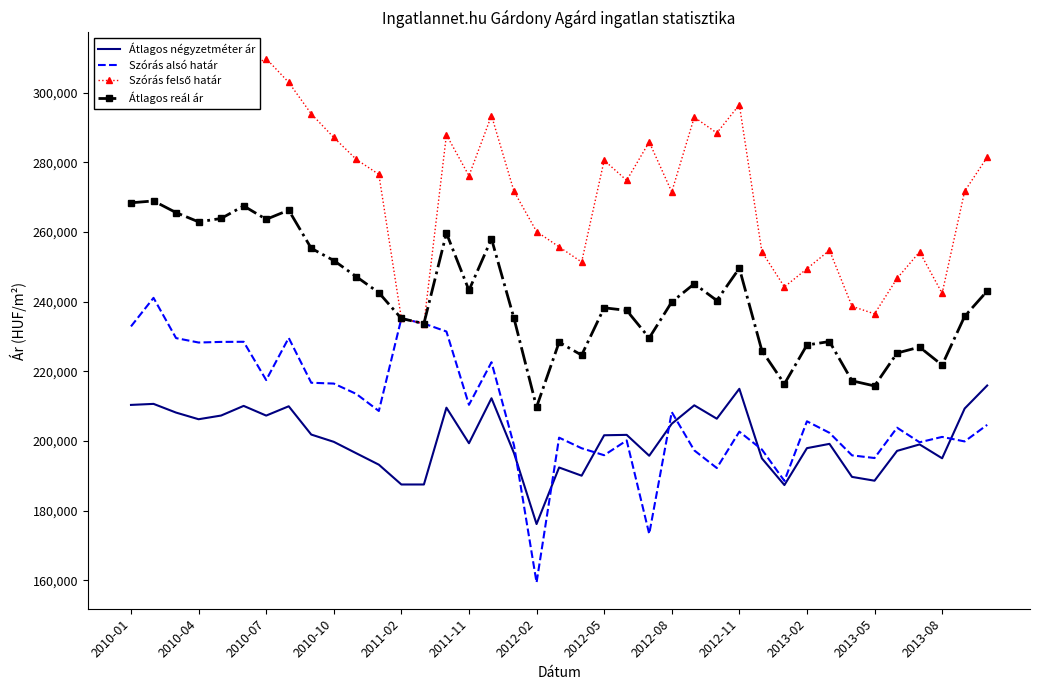

What is the lowest value of the Átlagos reál ár series?

209745